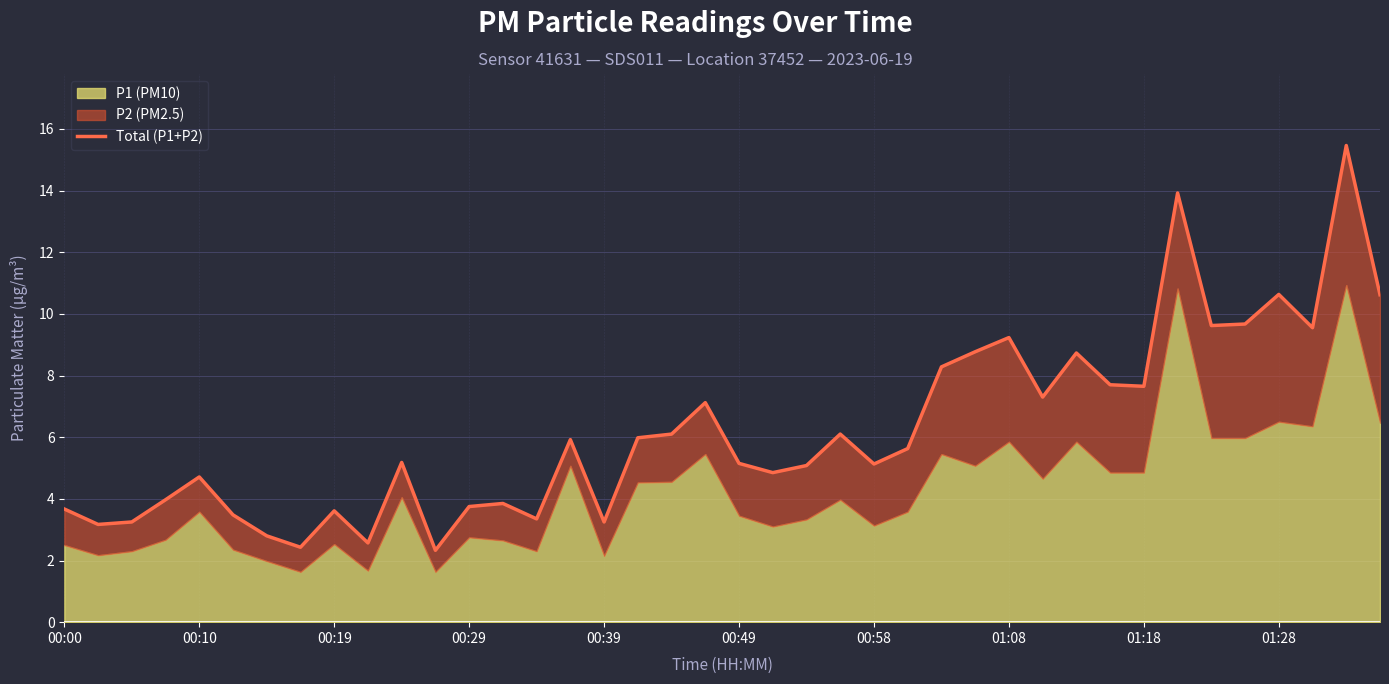

Rank the categories by value from highest to lowest.

38, 33, 36, 39, 35, 34, 37, 28, 27, 30, 26, 31, 32, 29, 19, 18, 23, 17, 15, 25, 10, 20, 24, 22, 21, 00:39, 00:29, 13, 12, 00:00, 01:18, 00:49, 14, 00:19, 16, 00:10, 00:58, 01:28, 01:08, 11